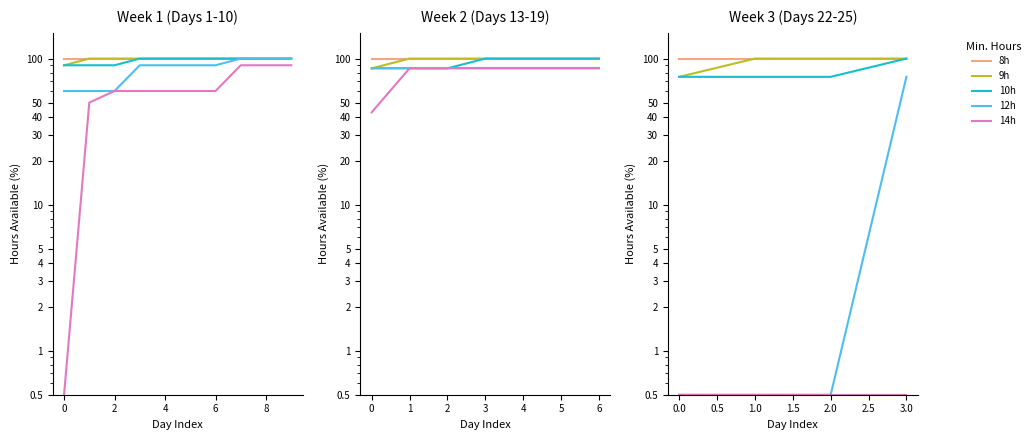

What is the label of the 4th point from the left?

3.0